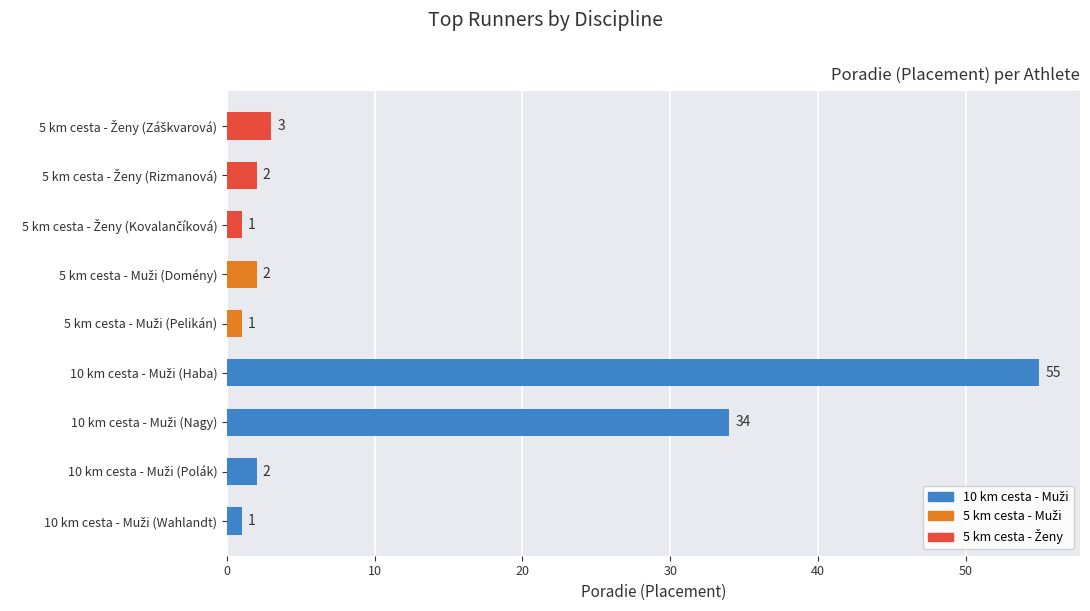

What is the sum of all values?

101